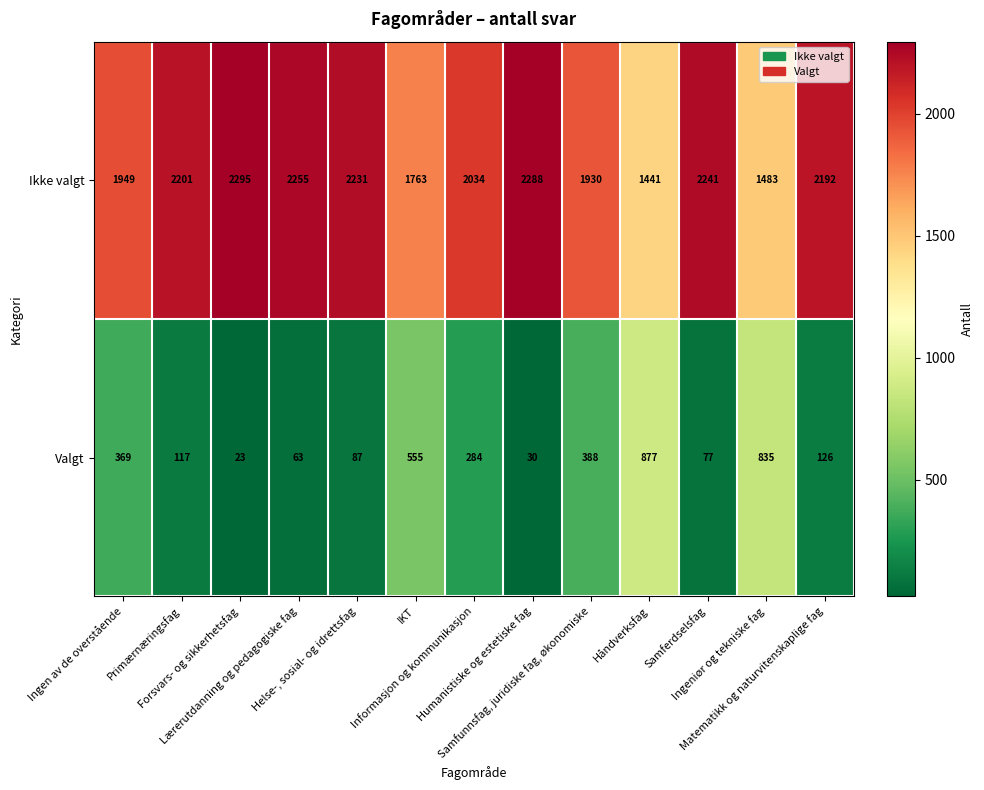

Rank the series by their maximum value, from lowest to highest.

Valgt, Ikke valgt